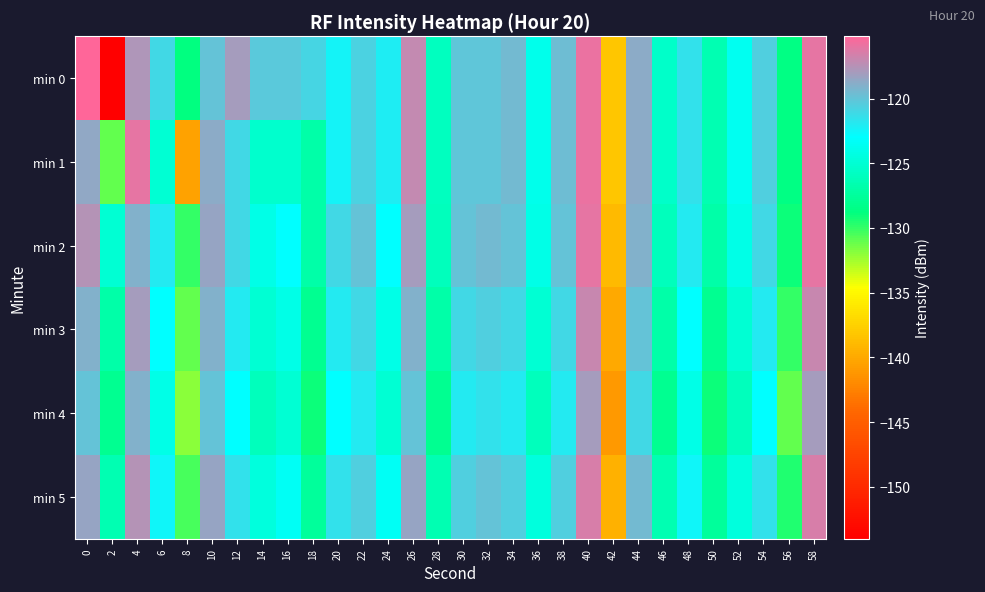

Reading left to right, extract all data points from this chart.

min 0: 0=-115.2	2=-154.0	4=-117.6	6=-121.1	8=-128.8	10=-119.9	12=-118.1	14=-120.2	16=-120.2	18=-120.9	20=-122.4	22=-120.7	24=-122.1	26=-117.1	28=-125.9	30=-120.1	32=-120.1	34=-119.4	36=-124.0	38=-119.6	40=-115.9	42=-138.2	44=-118.7	46=-125.5	48=-121.5	50=-126.5	52=-123.7	54=-120.6	56=-128.6	58=-116.0
min 1: 0=-118.6	2=-131.0	4=-116.0	6=-125.0	8=-140.5	10=-118.8	12=-121.0	14=-125.3	16=-125.2	18=-126.9	20=-122.4	22=-120.7	24=-122.1	26=-117.1	28=-125.9	30=-120.1	32=-120.1	34=-119.4	36=-124.0	38=-119.6	40=-115.9	42=-138.2	44=-118.7	46=-125.5	48=-121.5	50=-126.5	52=-123.7	54=-120.6	56=-128.6	58=-116.0
min 2: 0=-117.5	2=-125.0	4=-119.0	6=-122.0	8=-130.0	10=-118.5	12=-121.0	14=-124.0	16=-123.0	18=-127.0	20=-121.0	22=-120.0	24=-123.0	26=-118.0	28=-126.0	30=-120.0	32=-119.5	34=-120.0	36=-124.0	38=-120.0	40=-116.0	42=-139.0	44=-119.0	46=-126.0	48=-122.0	50=-127.0	52=-124.0	54=-121.0	56=-129.0	58=-116.0
min 3: 0=-119.0	2=-127.0	4=-118.0	6=-123.0	8=-131.0	10=-119.0	12=-122.0	14=-125.0	16=-124.0	18=-128.0	20=-122.0	22=-121.0	24=-124.0	26=-119.0	28=-127.0	30=-121.0	32=-120.5	34=-121.0	36=-125.0	38=-121.0	40=-117.0	42=-140.0	44=-120.0	46=-127.0	48=-123.0	50=-128.0	52=-125.0	54=-122.0	56=-130.0	58=-117.0
min 4: 0=-120.0	2=-128.0	4=-119.0	6=-124.0	8=-132.0	10=-120.0	12=-123.0	14=-126.0	16=-125.0	18=-129.0	20=-123.0	22=-122.0	24=-125.0	26=-120.0	28=-128.0	30=-122.0	32=-121.5	34=-122.0	36=-126.0	38=-122.0	40=-118.0	42=-141.0	44=-121.0	46=-128.0	48=-124.0	50=-129.0	52=-126.0	54=-123.0	56=-131.0	58=-118.0
min 5: 0=-118.5	2=-126.5	4=-117.5	6=-122.5	8=-130.5	10=-118.5	12=-121.5	14=-124.5	16=-123.5	18=-127.5	20=-121.5	22=-120.5	24=-123.5	26=-118.5	28=-126.5	30=-120.5	32=-120.0	34=-120.5	36=-124.5	38=-120.5	40=-116.5	42=-139.5	44=-119.5	46=-126.5	48=-122.5	50=-127.5	52=-124.5	54=-121.5	56=-129.5	58=-116.5